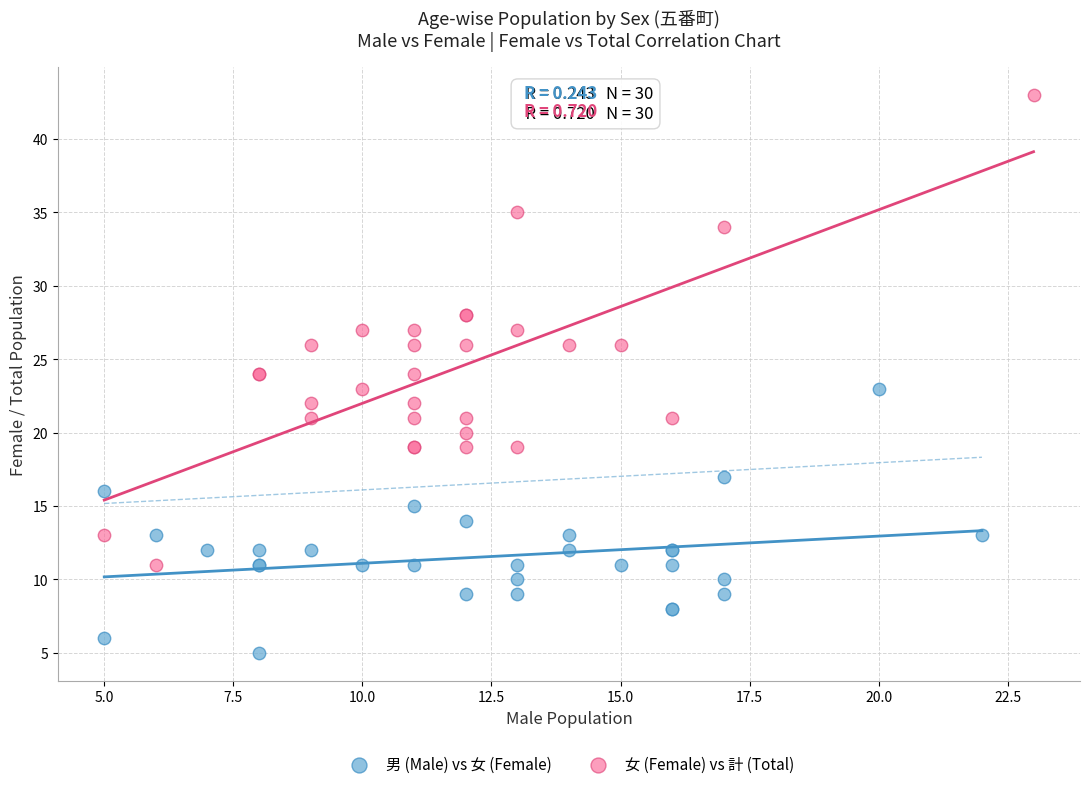

Which series has the largest Y range (max minus min)?

女 (Female) vs 計 (Total)